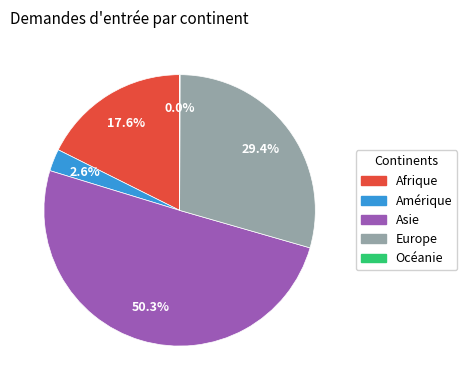

Between Asie and Amérique, which is larger?

Asie